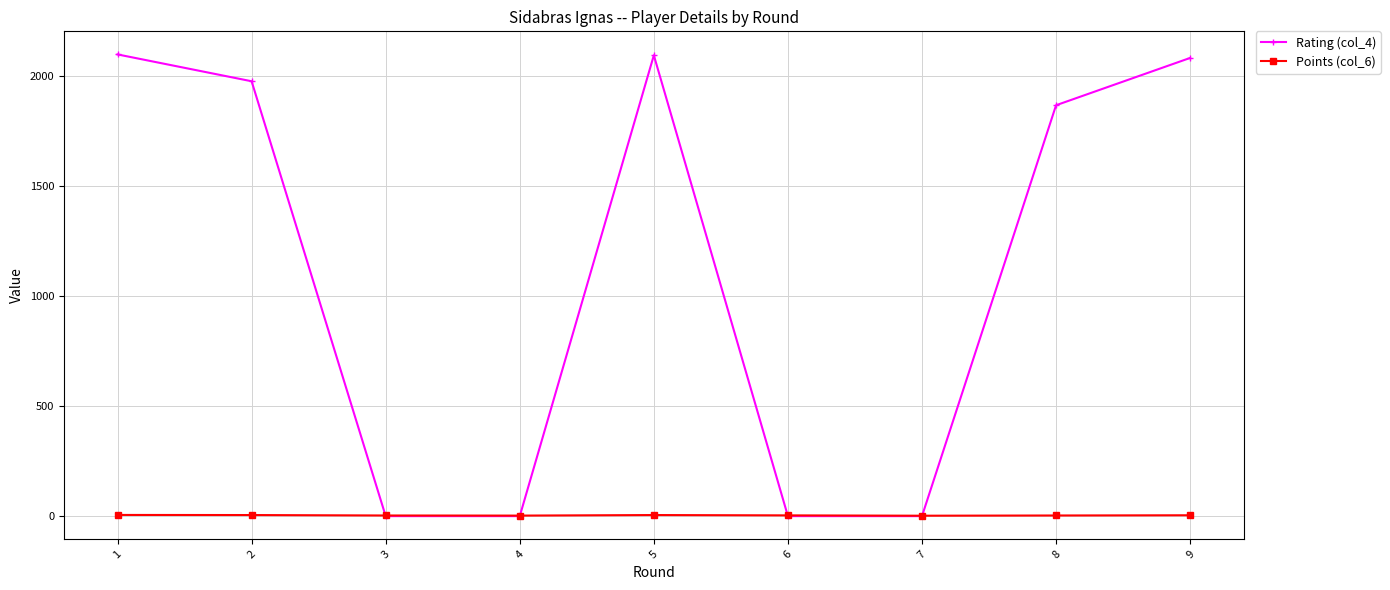

What is the spread (max minus min) of values at 2?

1972.0